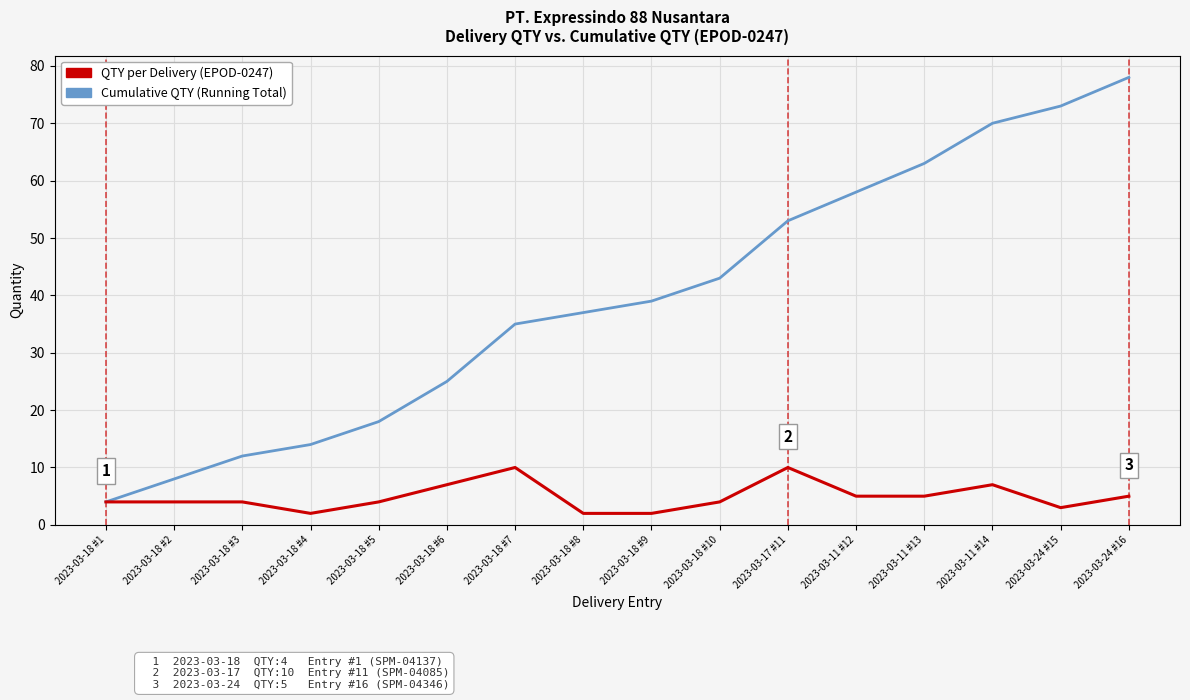

What position from the left is 2023-03-24 #16?

16